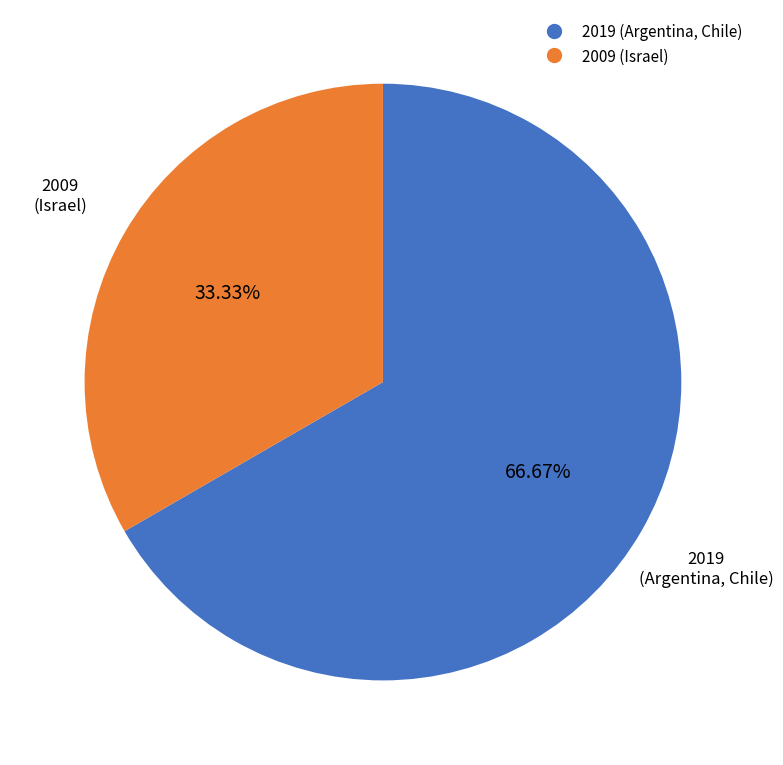

Is there any slice that represents more than half of the pie?

Yes